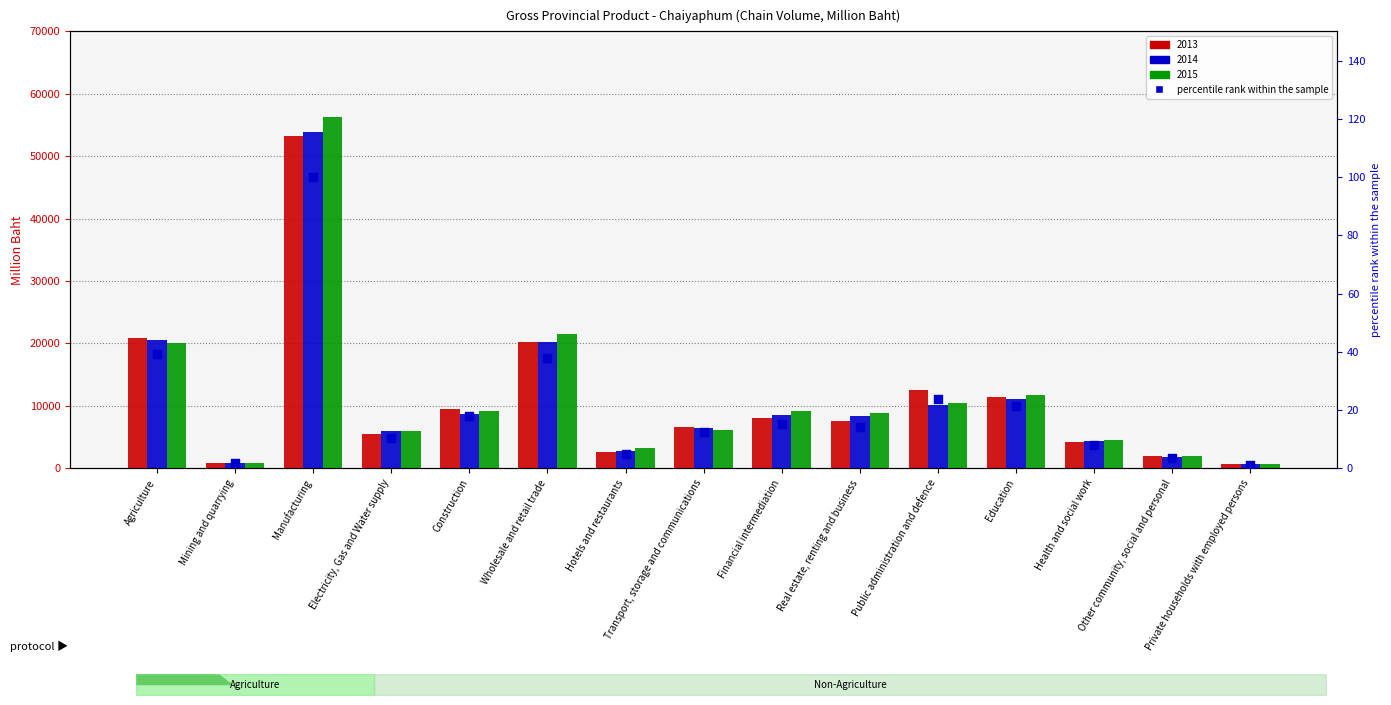

What is the ratio of the value at Transport, storage and communications to the value at Wholesale and retail trade?

0.3